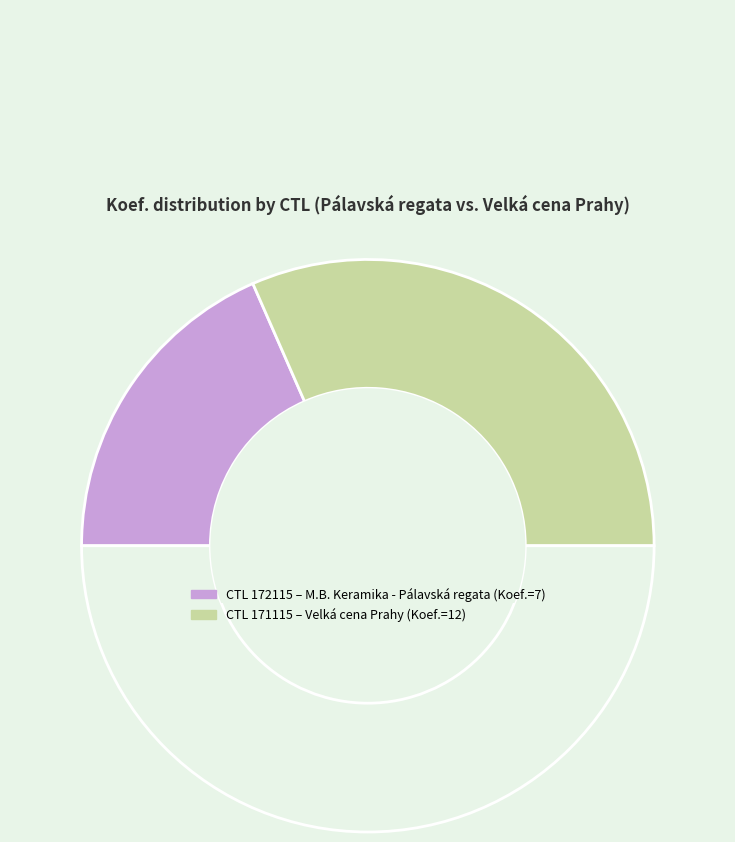

Is there a majority slice in this chart?

Yes